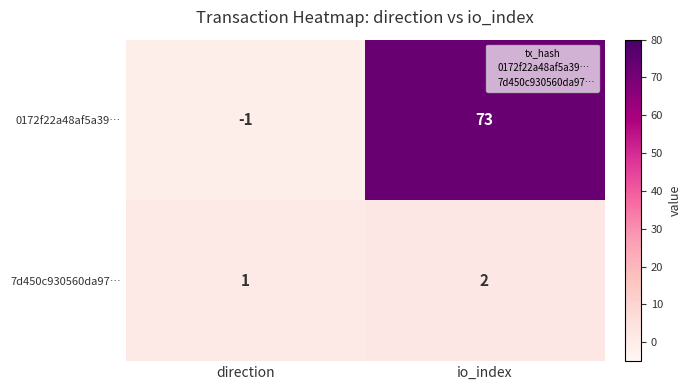

What is the smallest value displayed?

-1